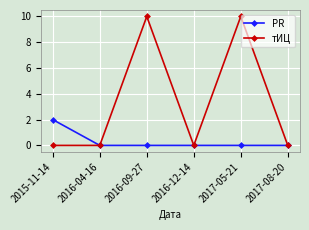

Reading left to right, what are all the values shown in this chart?

PR: 2015-11-14=2	2016-04-16=0	2016-09-27=0	2016-12-14=0	2017-05-21=0	2017-08-20=0
тИЦ: 2015-11-14=0	2016-04-16=0	2016-09-27=10	2016-12-14=0	2017-05-21=10	2017-08-20=0